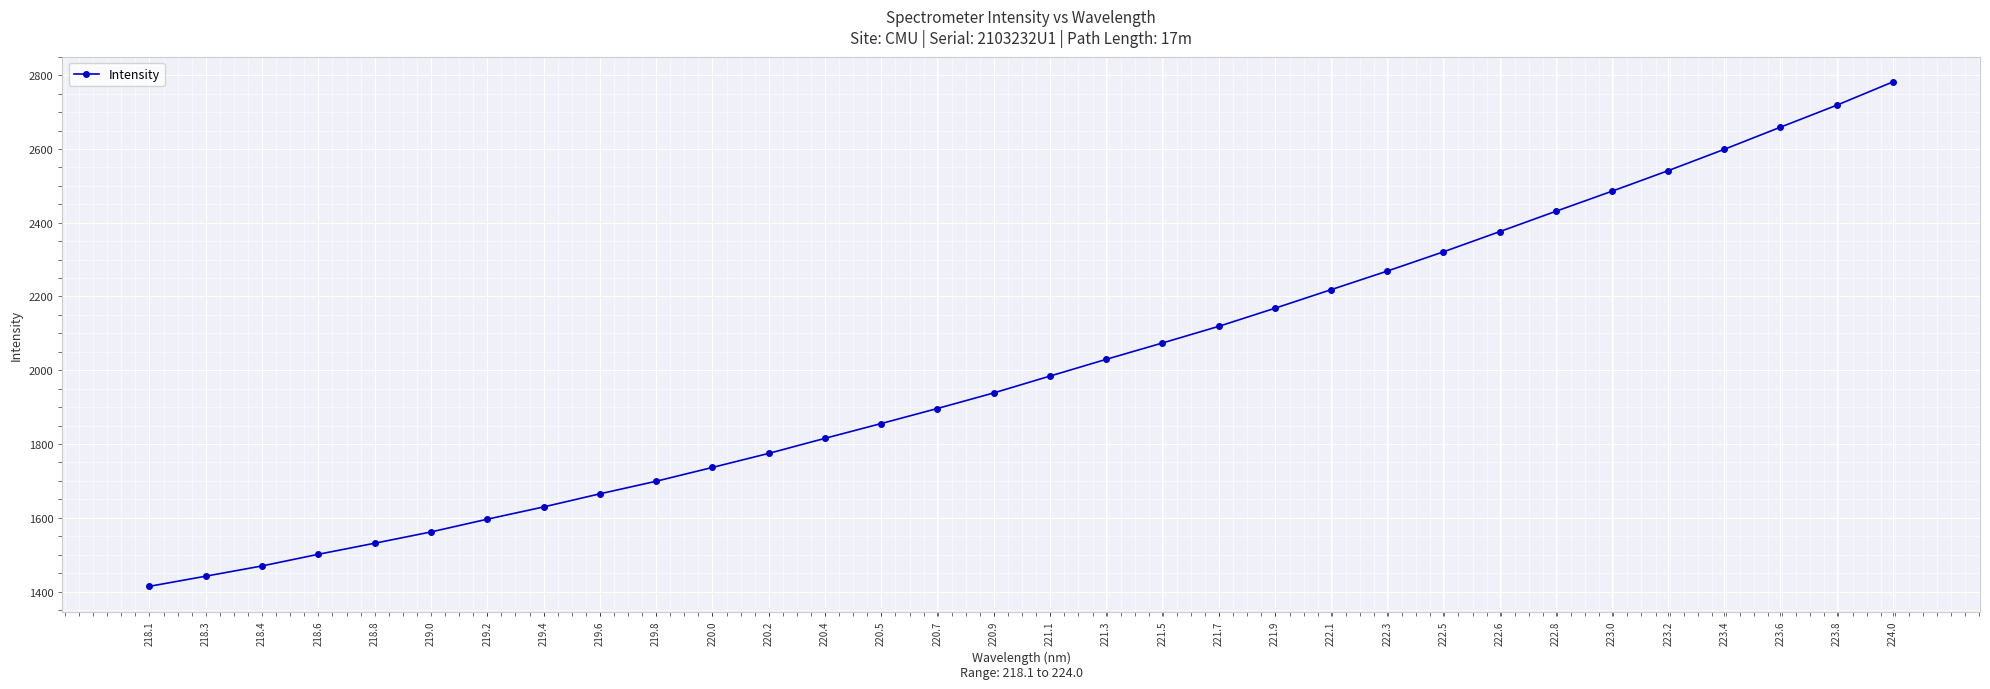

Does the chart display data point markers on the line(s)?

Yes